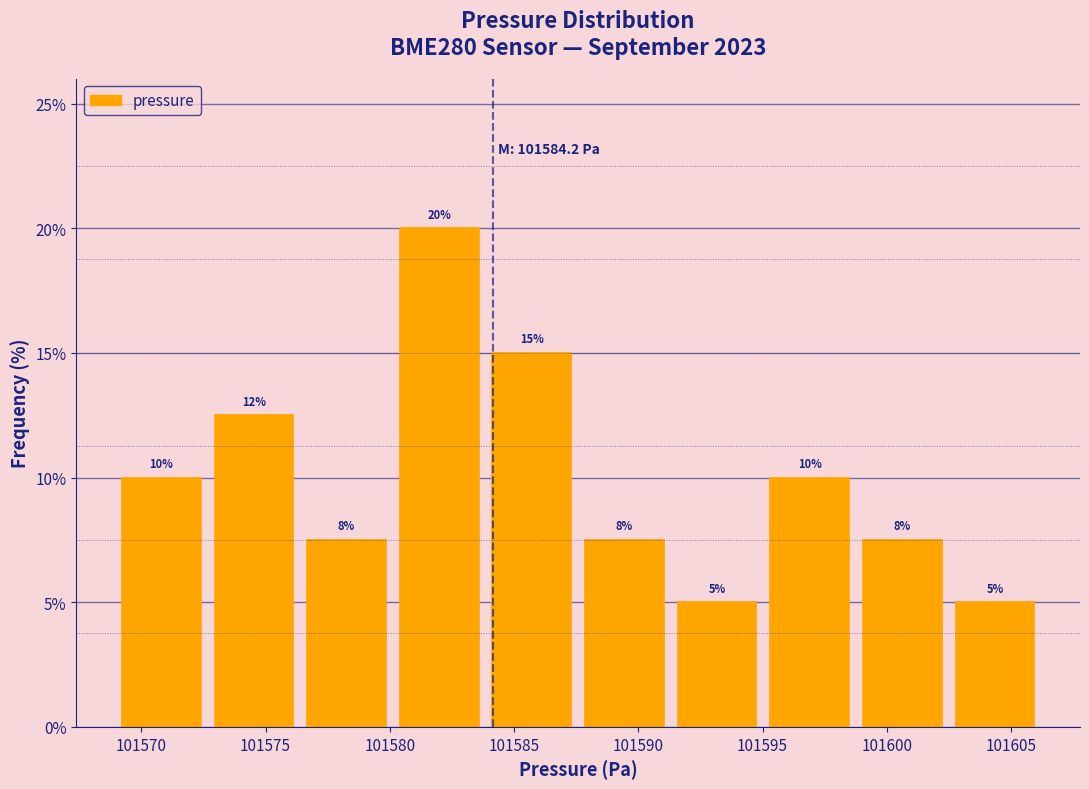

Over which range of the x-axis is the bar tallest?

101580.0 to 101584.0